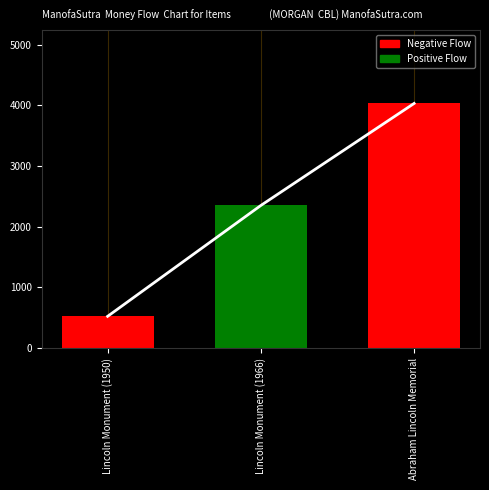

What is the average value?

2301